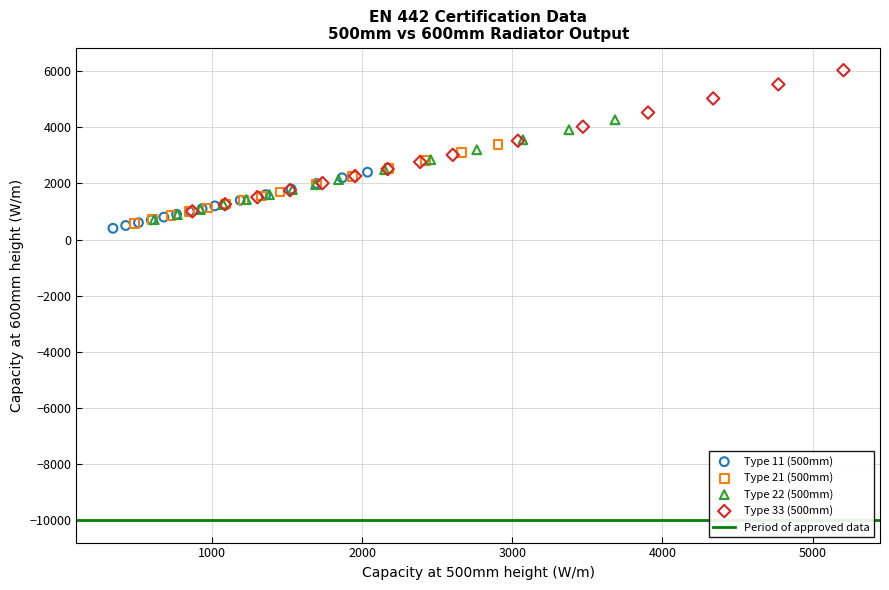

Which series contains the highest Y value?

Type 33 (500mm)